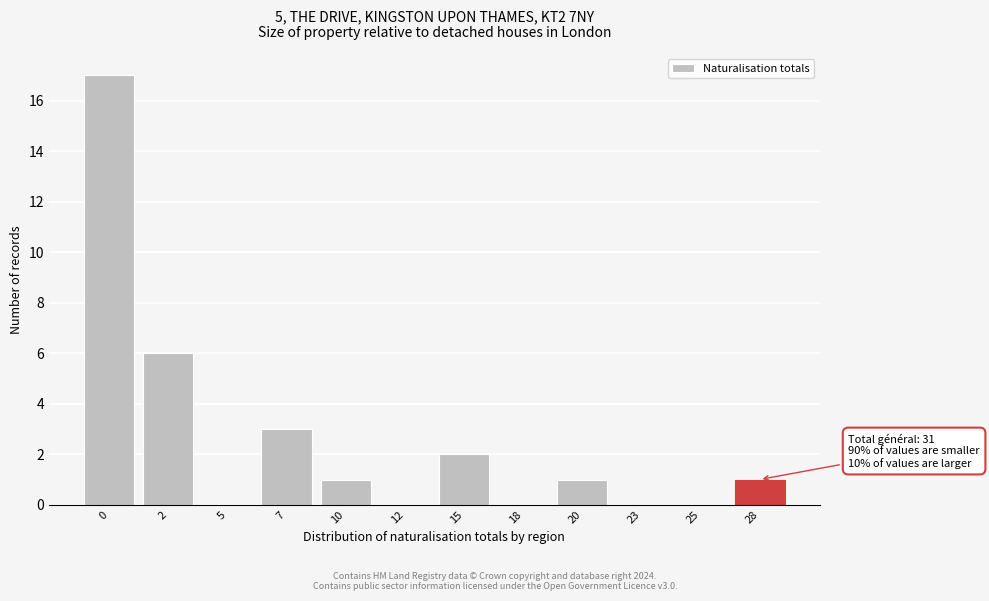

Reading left to right, extract all data points from this chart.

0=17	2=6	5=0	7=3	10=1	12=0	15=2	18=0	20=1	23=0	25=0	28=1